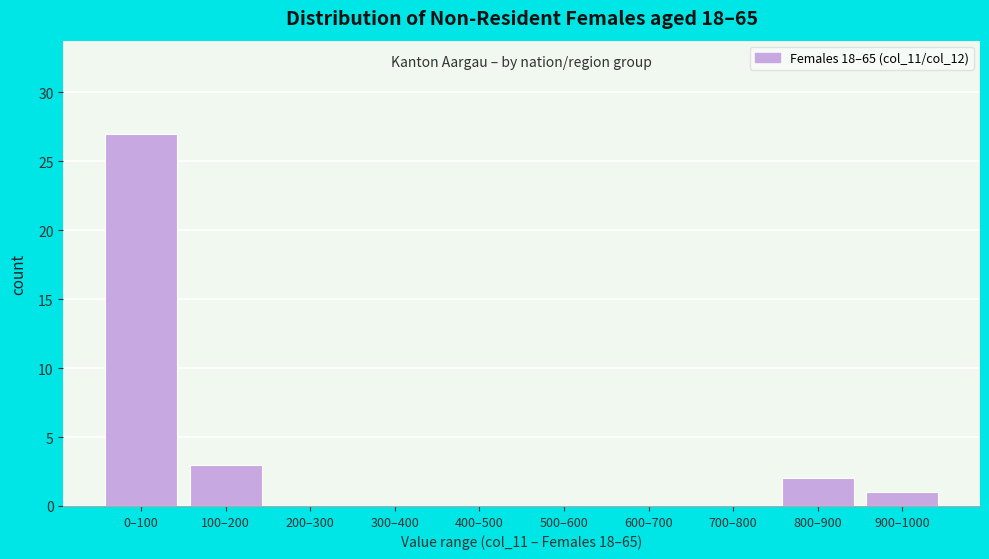

Reading left to right, what are all the values shown in this chart?

0–100=27	100–200=3	200–300=0	300–400=0	400–500=0	500–600=0	600–700=0	700–800=0	800–900=2	900–1000=1